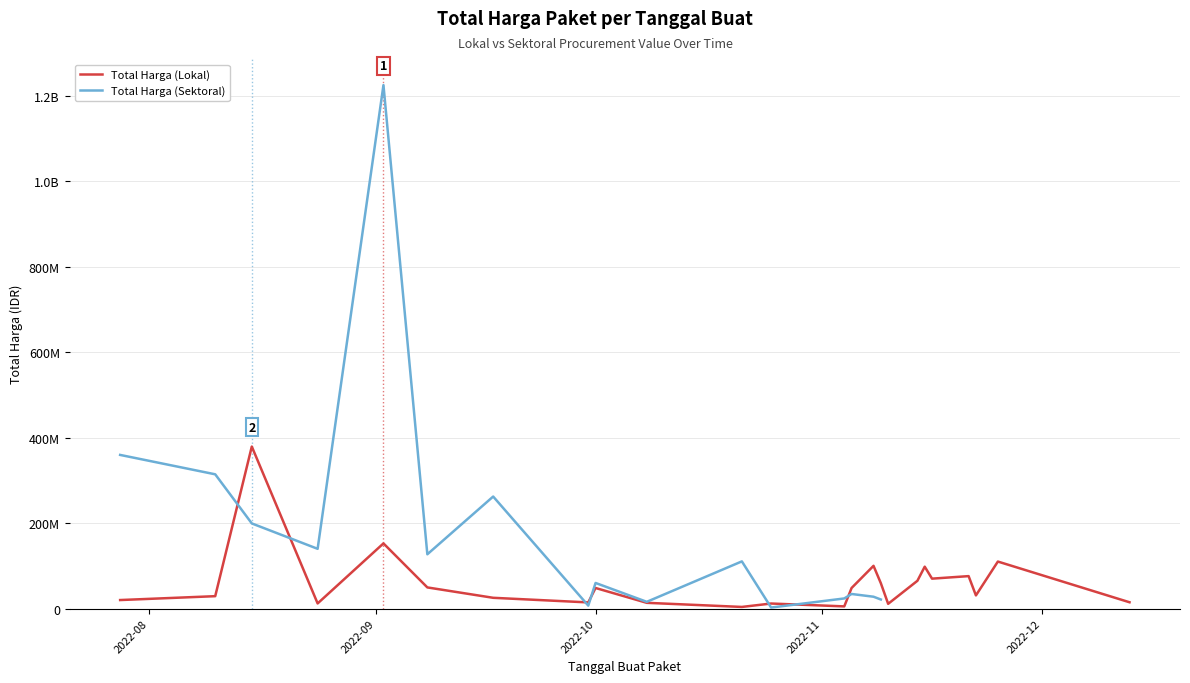

The chart shows a value of 9644130 at 2022-09-17. True or false?

False